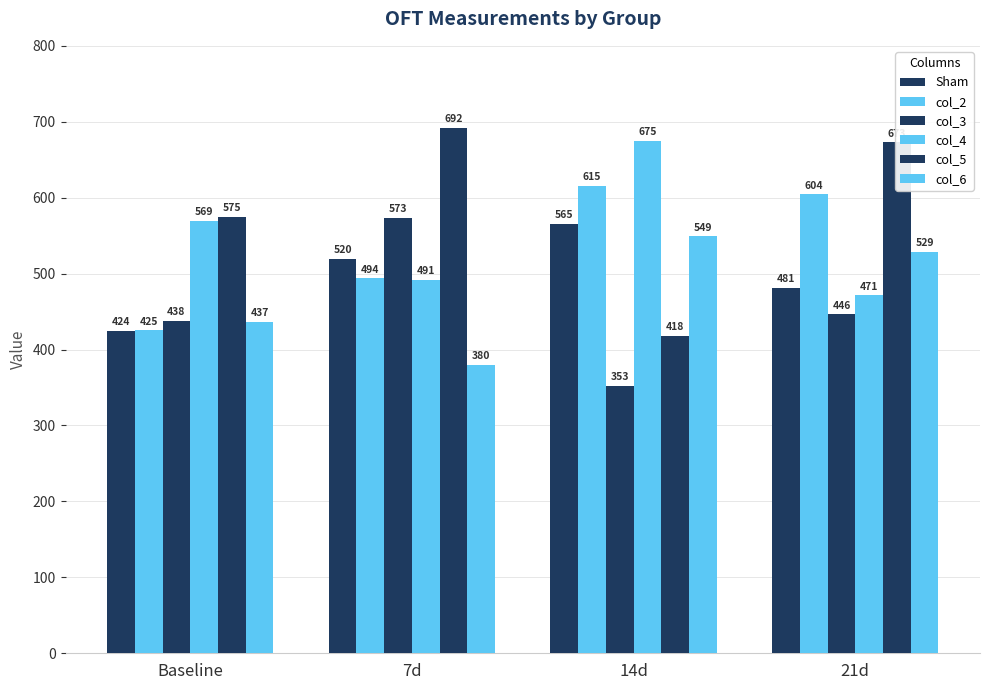

Is the value of col_3 at 7d greater than the value of col_6 at Baseline?

Yes